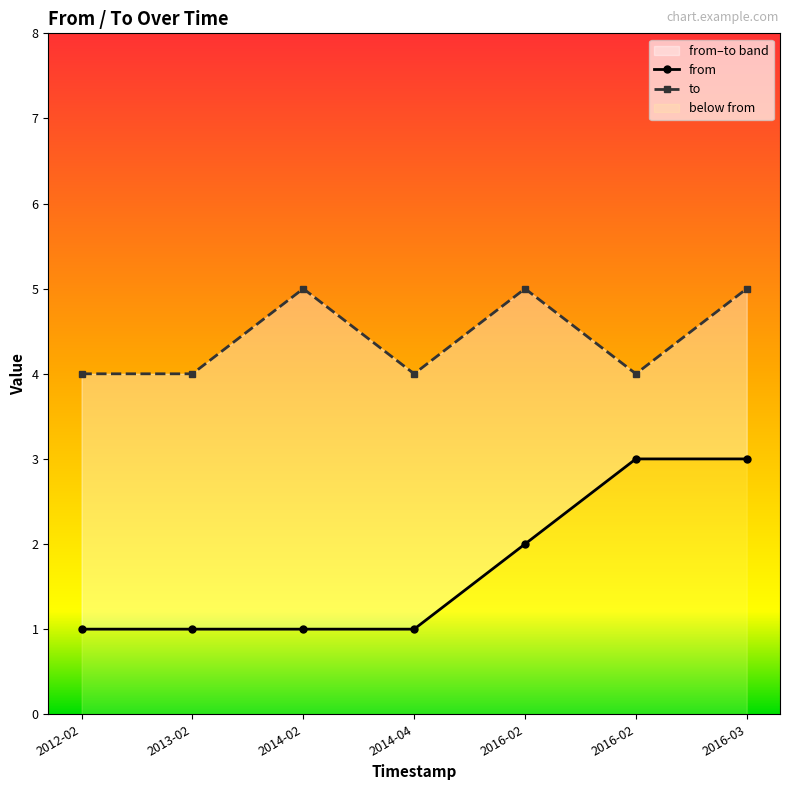

Between 2013-02 and 2016-03, which series saw the biggest shift?

from